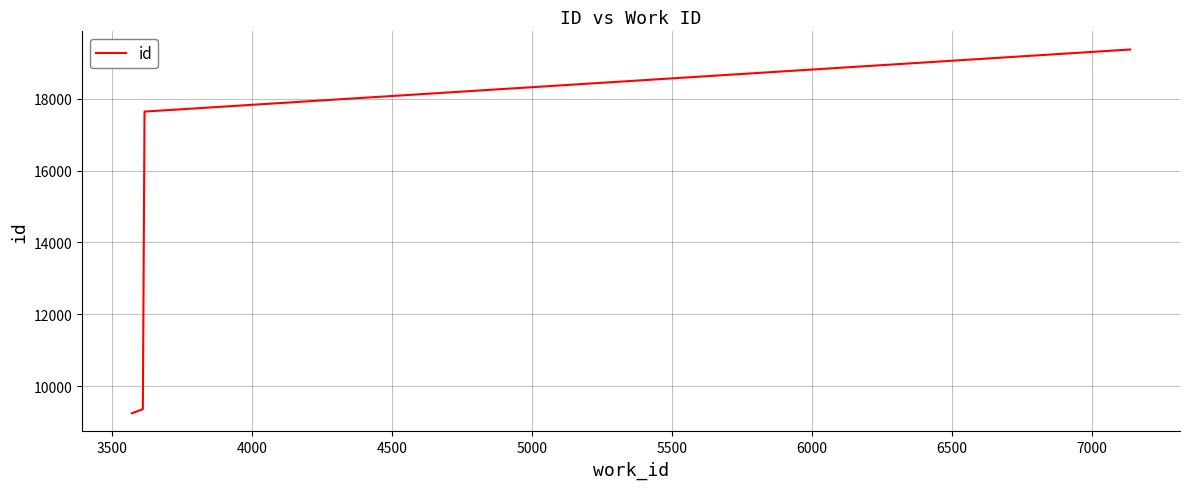

What is the smallest value displayed?

9254